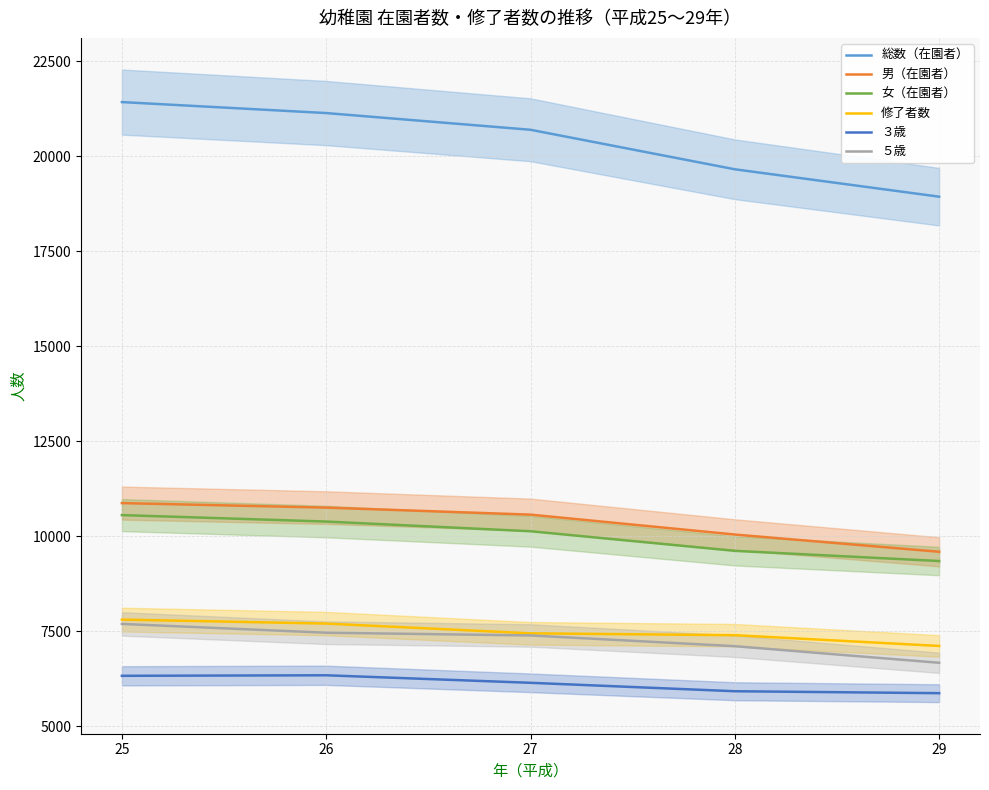

Between 26 and 28, which series saw the biggest shift?

総数（在園者）